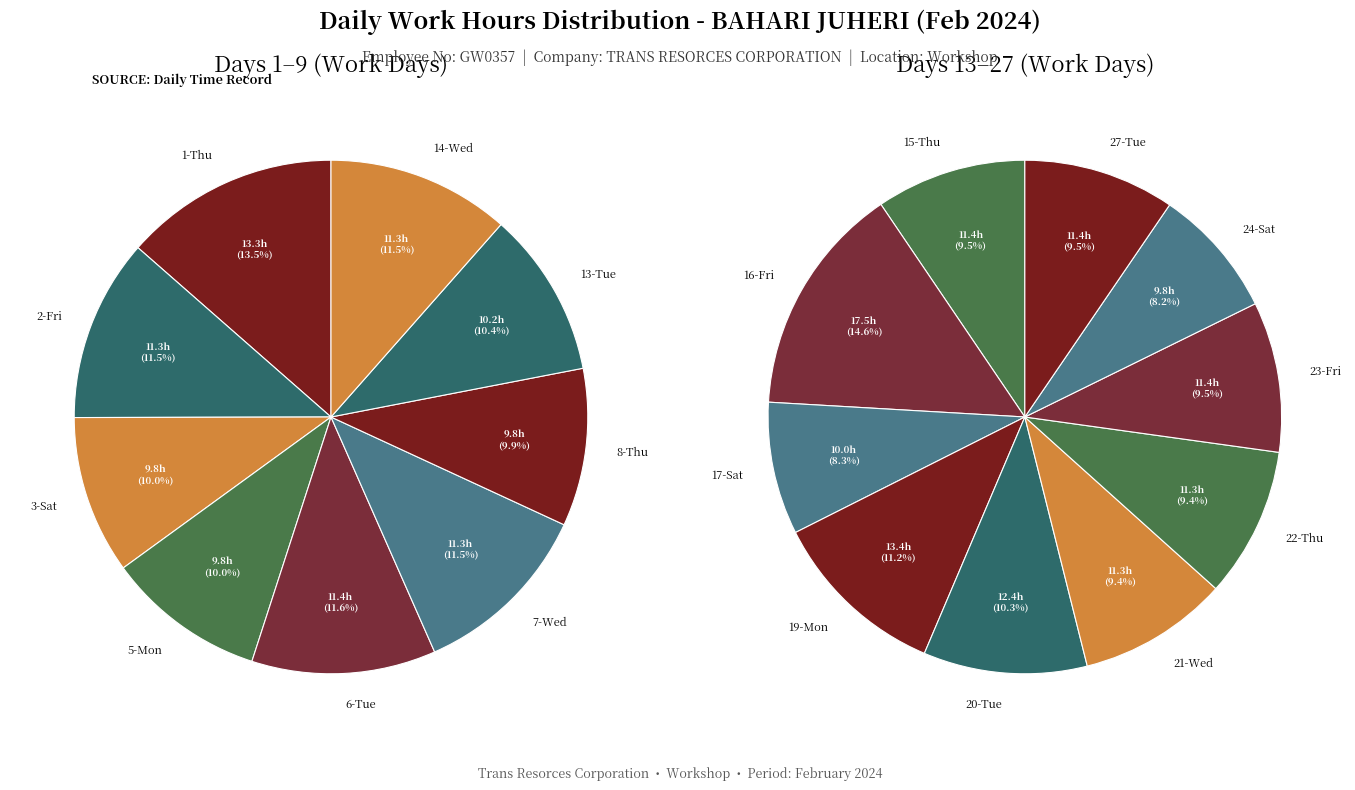

Count the number of slices in the pie.

19